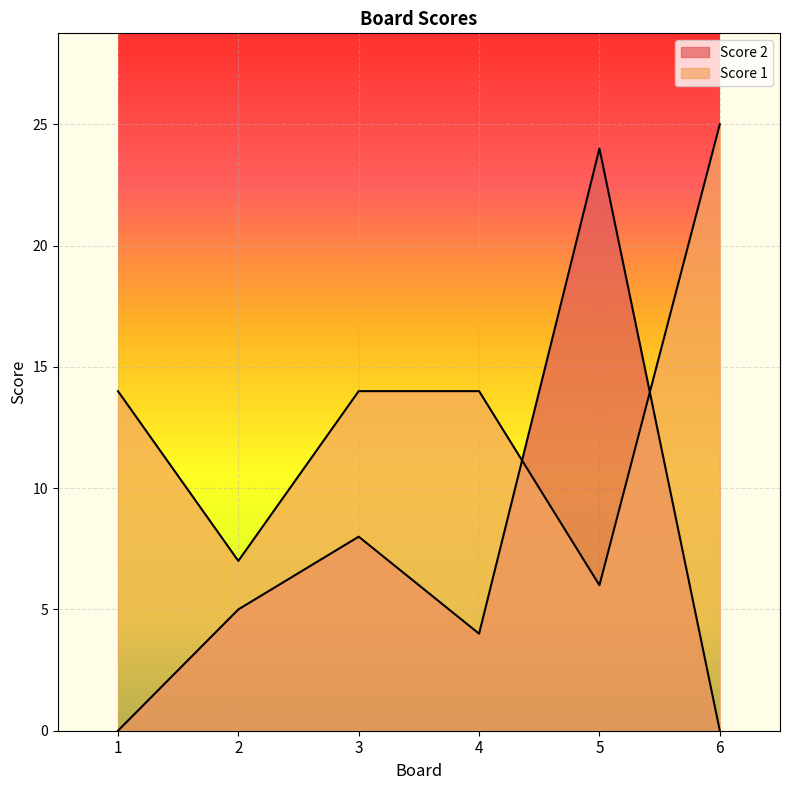

How many times do Score 2 and Score 1 cross each other?

2